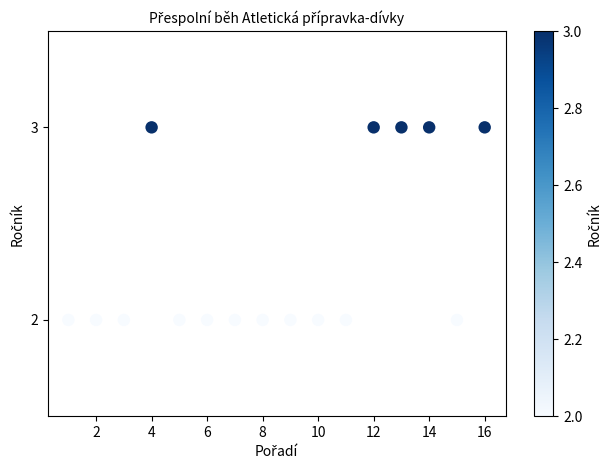

What is the range of X values (max minus min)?

15